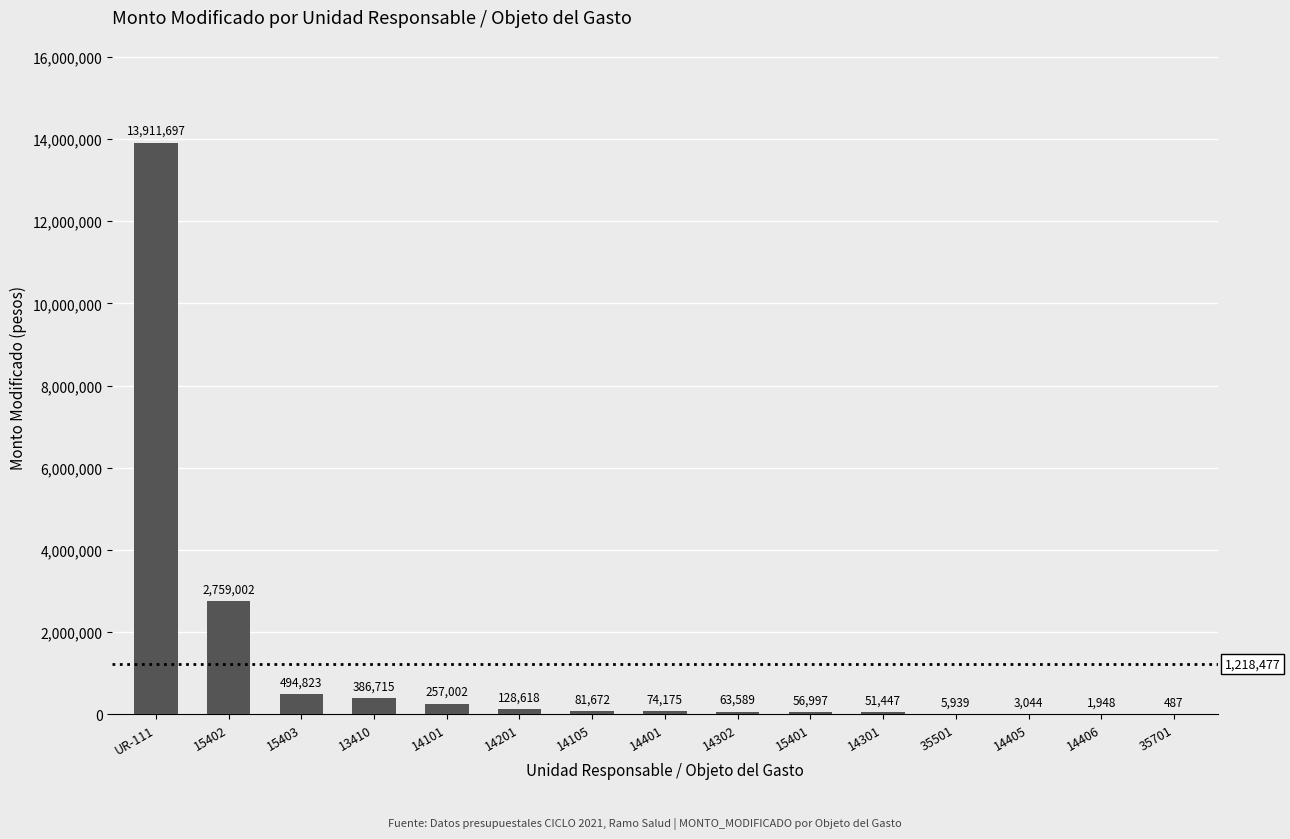

What is the sum of all values?

18277155